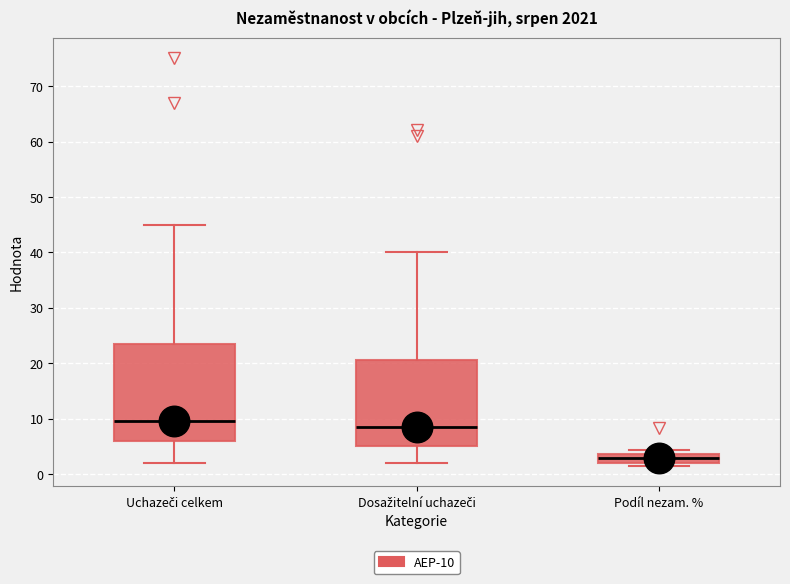

Comparing the boxes themselves (not the whiskers), which one is the tallest?

Uchazeči celkem